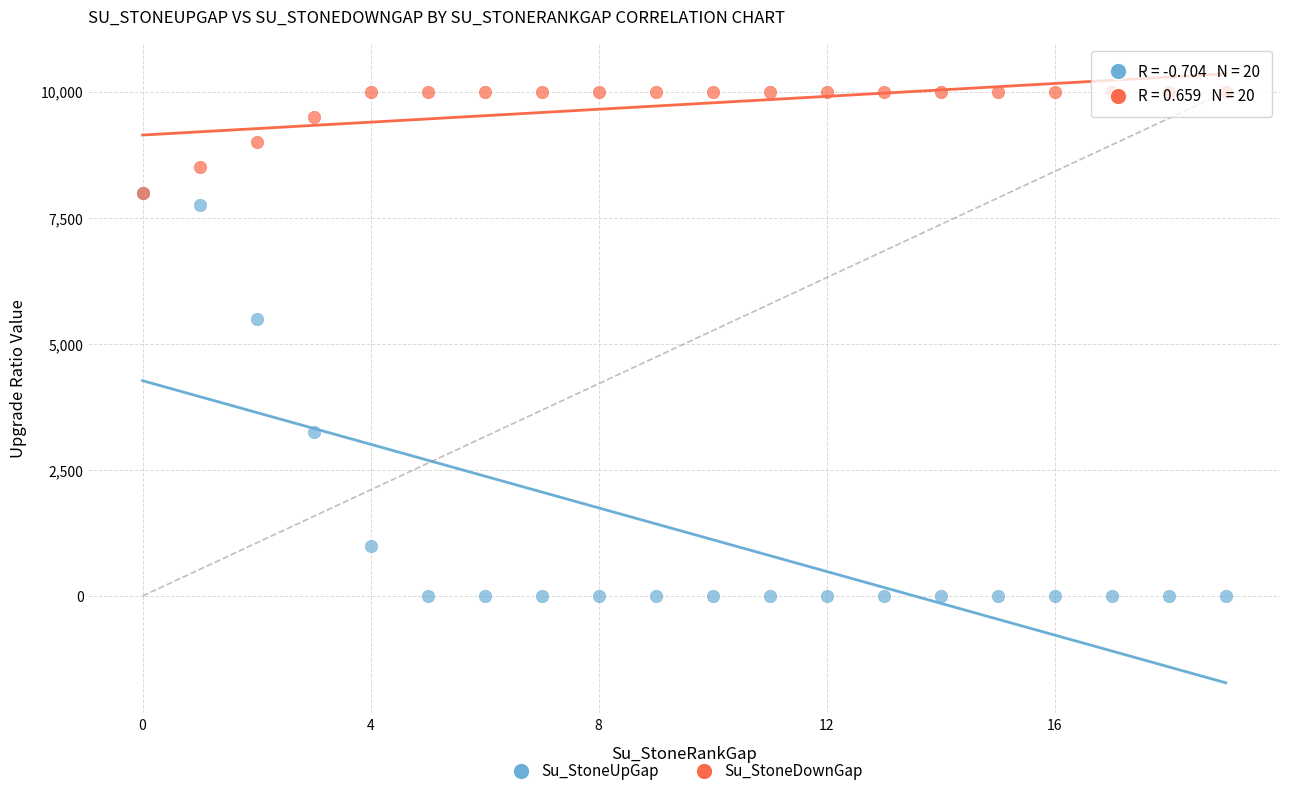

Across all series, what Y value is closest to 5000?

5500